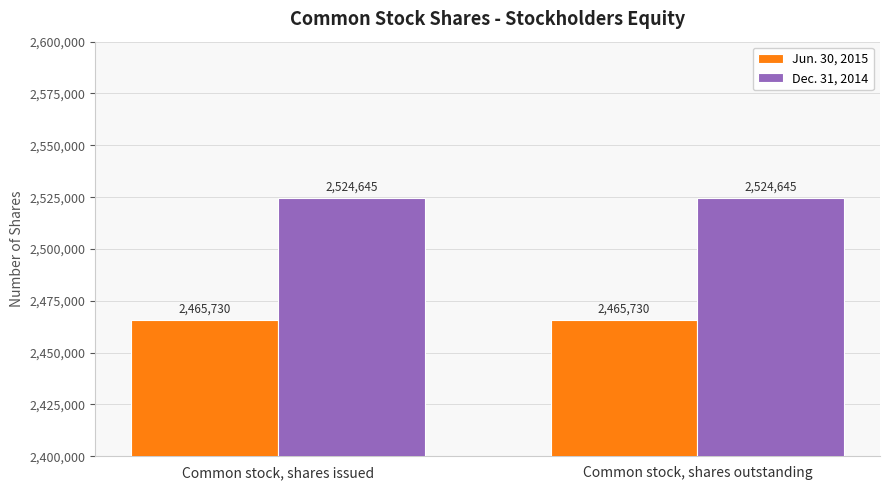

What is the difference between the highest and lowest values at Common stock, shares outstanding?

58915